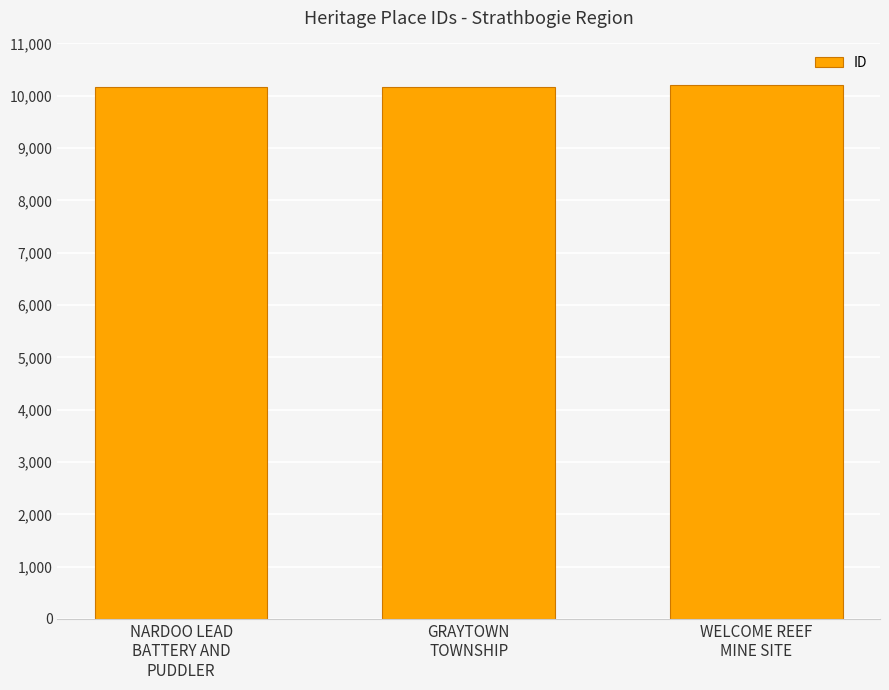

What is the label of the 1st bar from the left?

NARDOO LEAD
BATTERY AND
PUDDLER